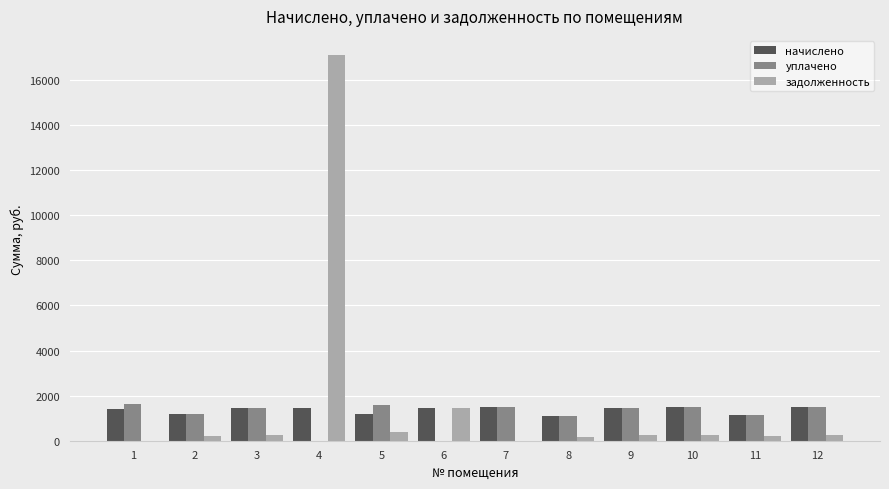

What is the sum of the начислено values at 3 and 7?

2966.9